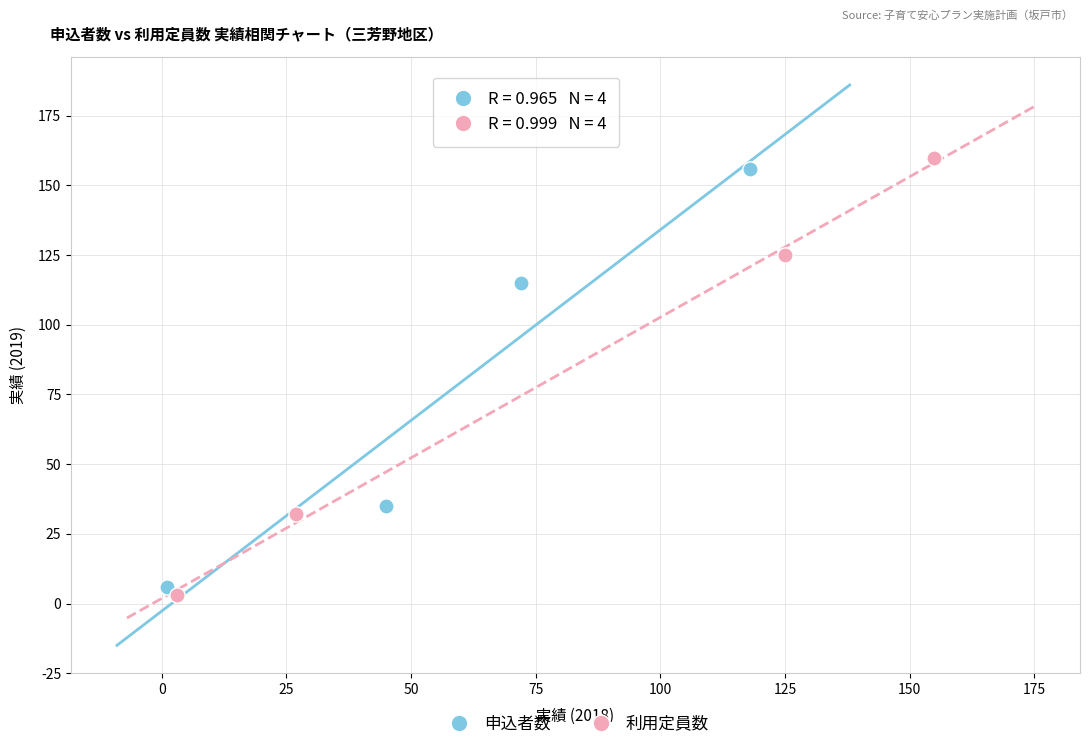

Which series contains the lowest Y value?

利用定員数